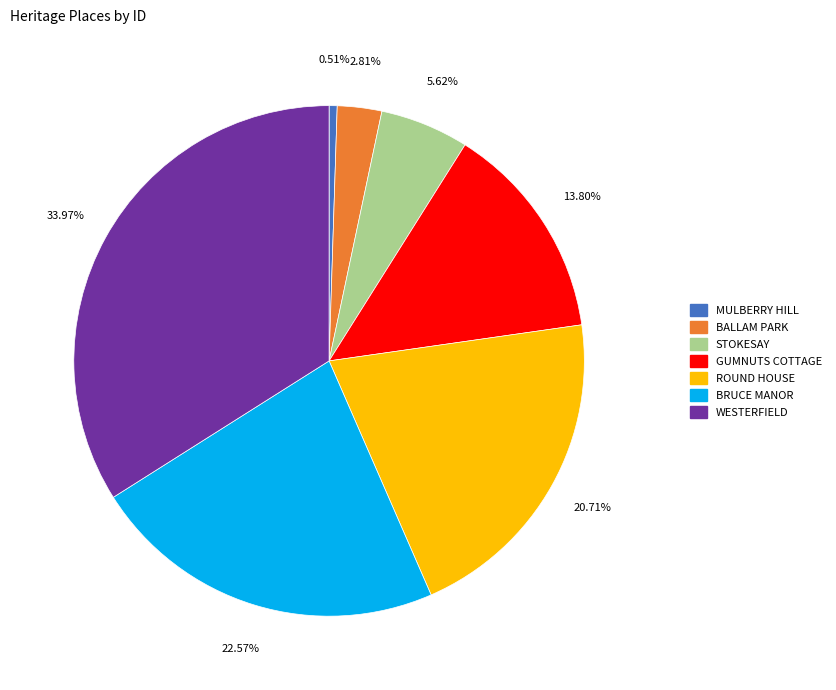

The BALLAM PARK slice represents 3% of the pie. True or false?

True